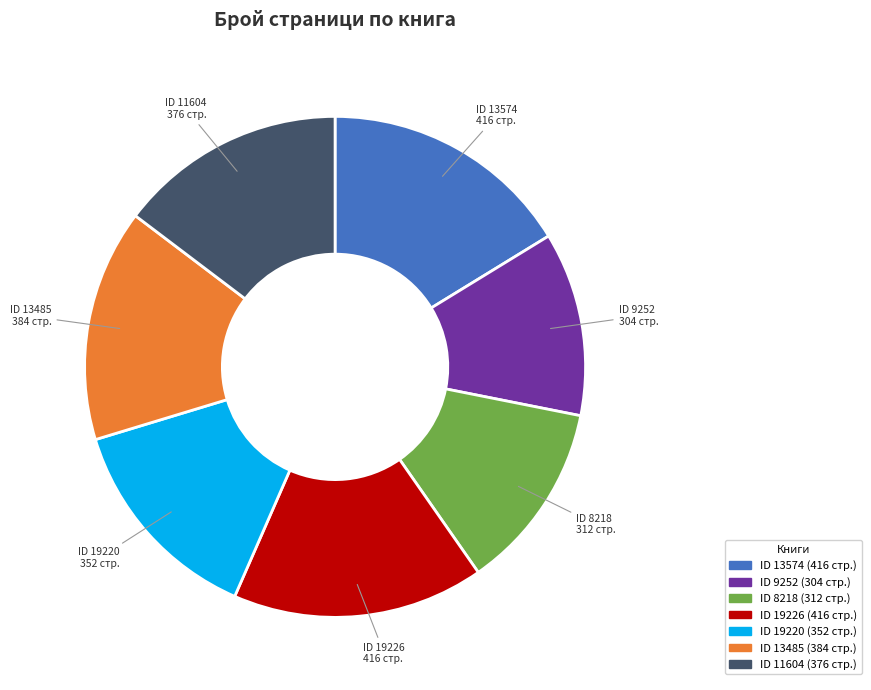

How many segments does this pie chart have?

7